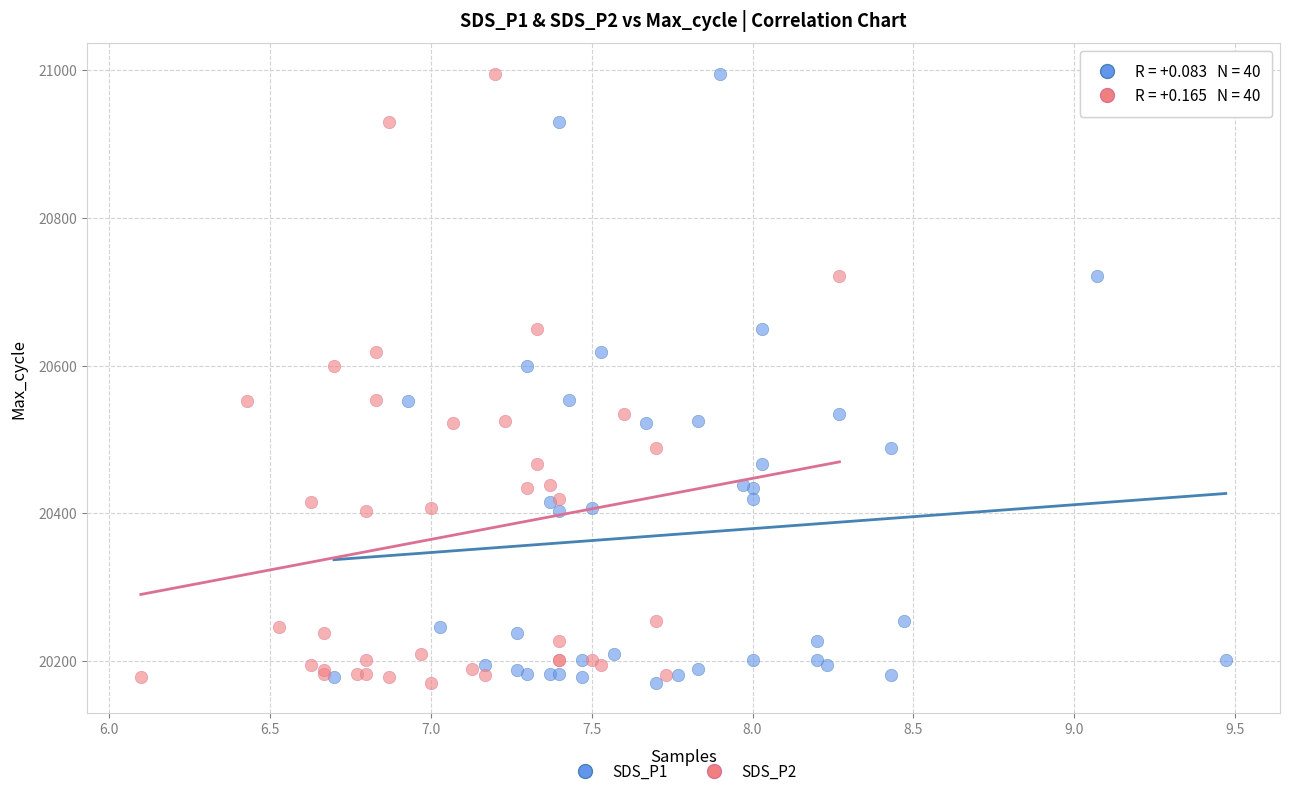

What are all the series names shown in the legend?

SDS_P1, SDS_P2